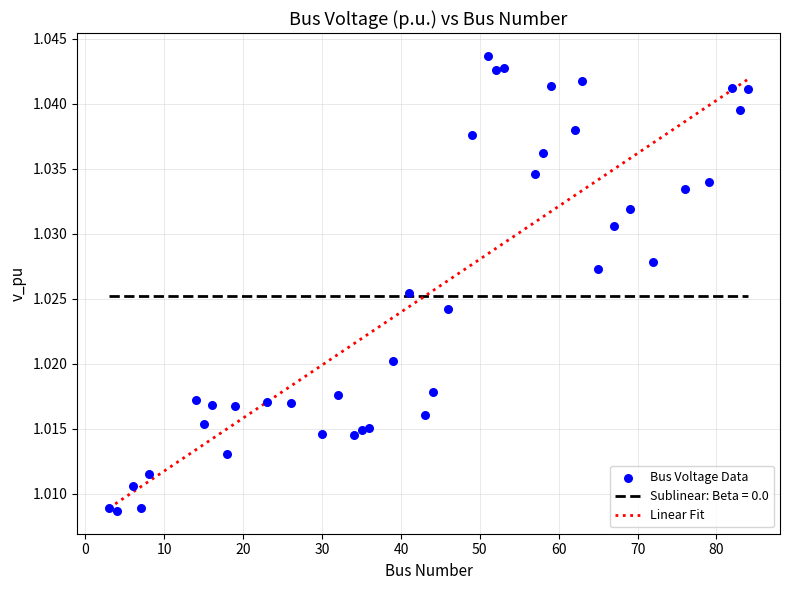

What is the range of X values (max minus min)?

81.0